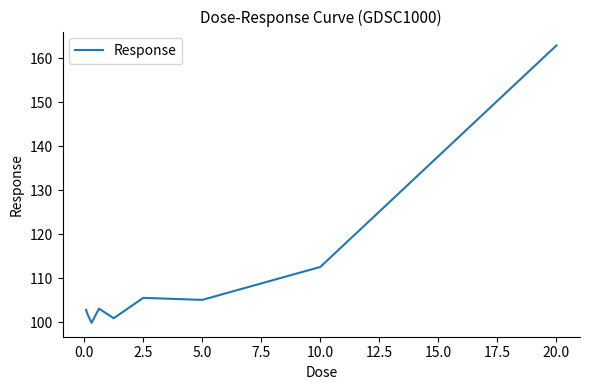

What is the smallest value displayed?

99.9